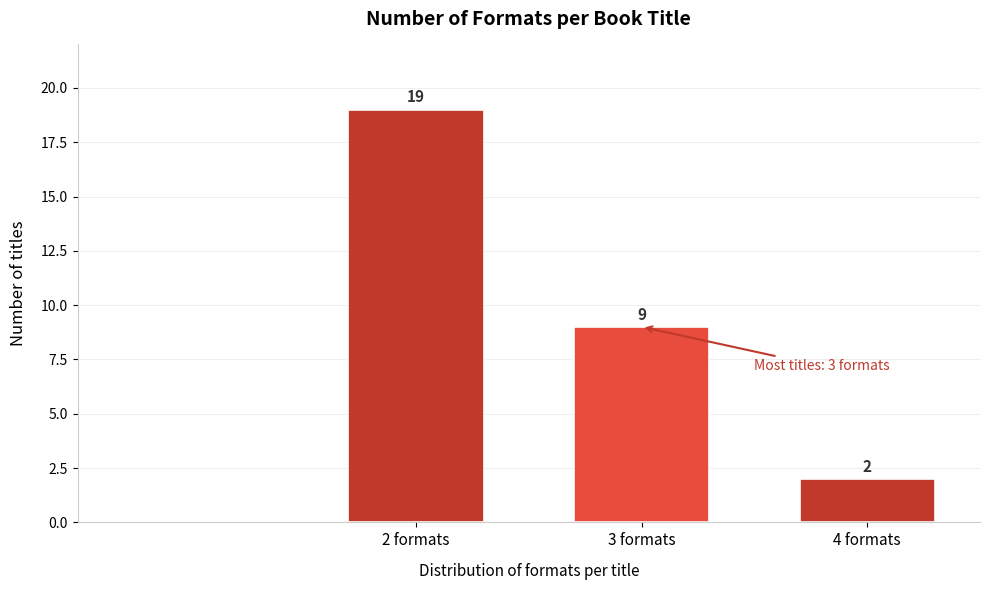

Reading right to left, what are all the values shown in this chart?

2	9	19